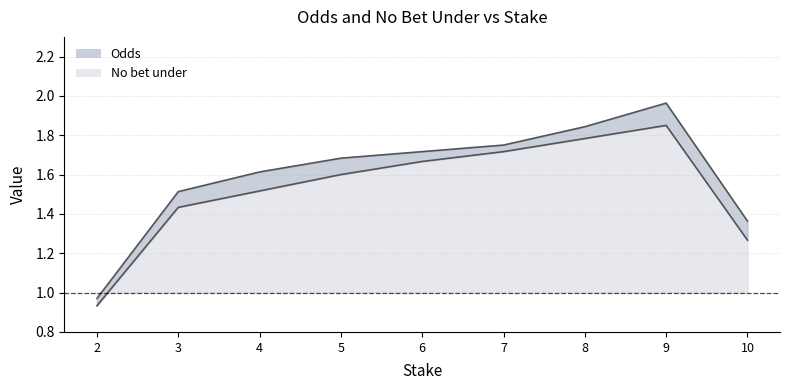

The value of Odds at 7 is 0.8. True or false?

False